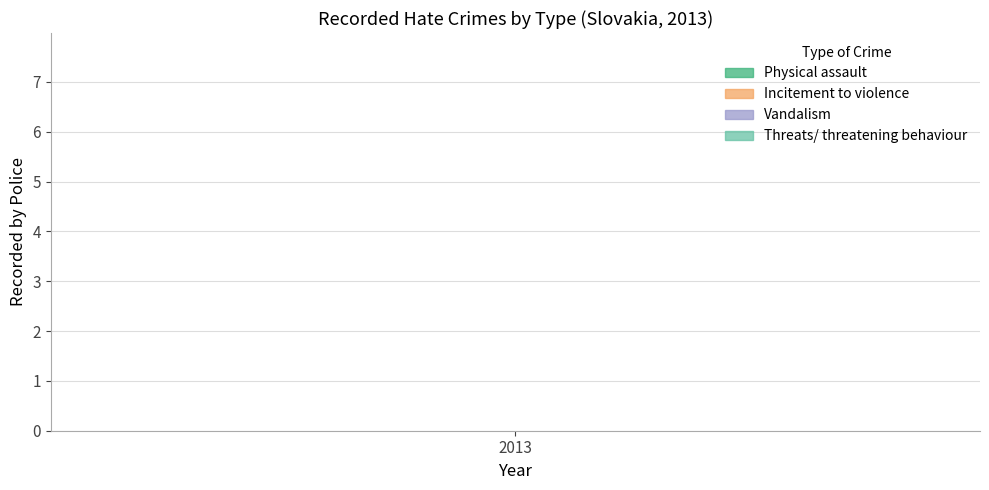

What is the average value of the Vandalism series?

6